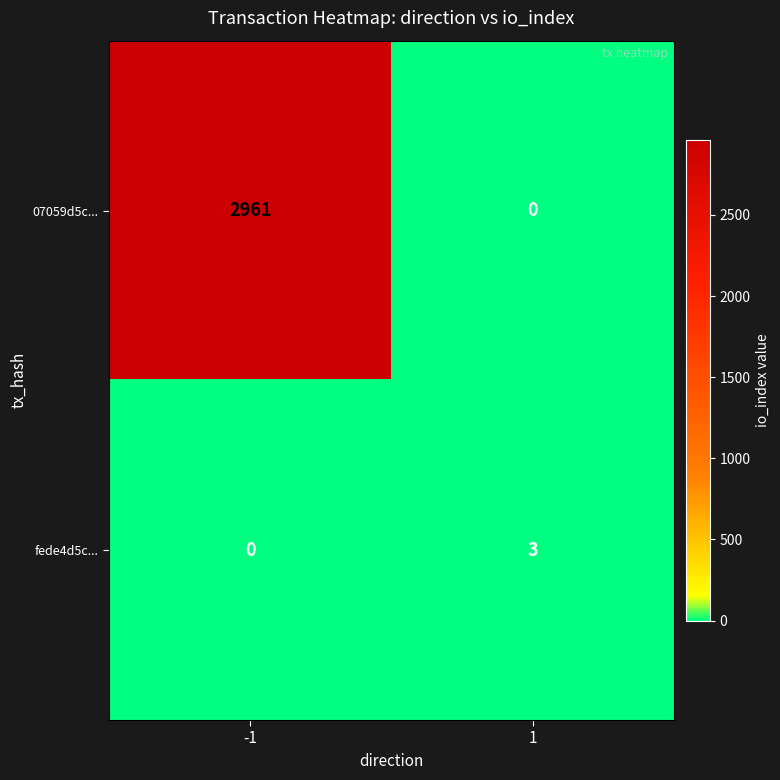

Reading left to right, transcribe all the data shown in this chart.

07059d5c...: 2961	0
fede4d5c...: 0	3